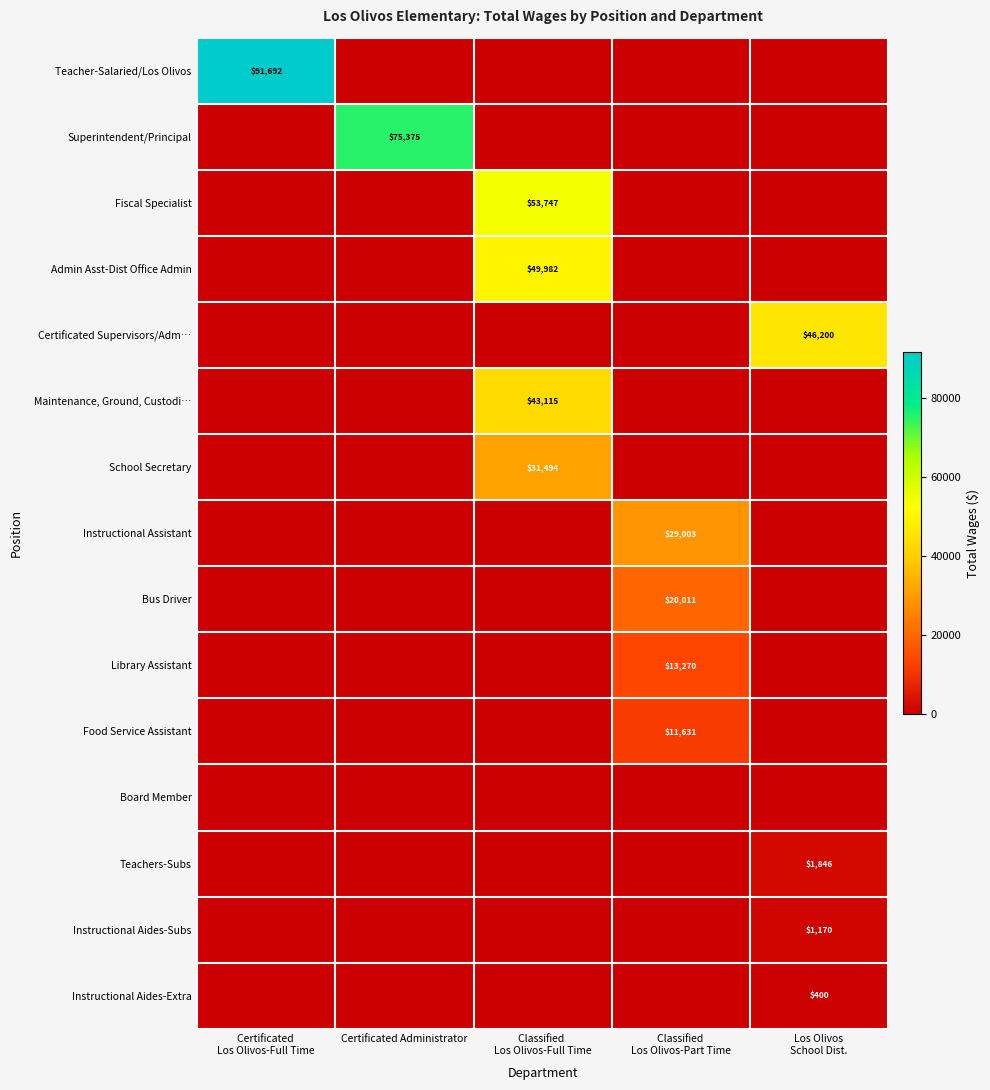

How many values in Certificated Supervisors/Adm… are above zero?

1